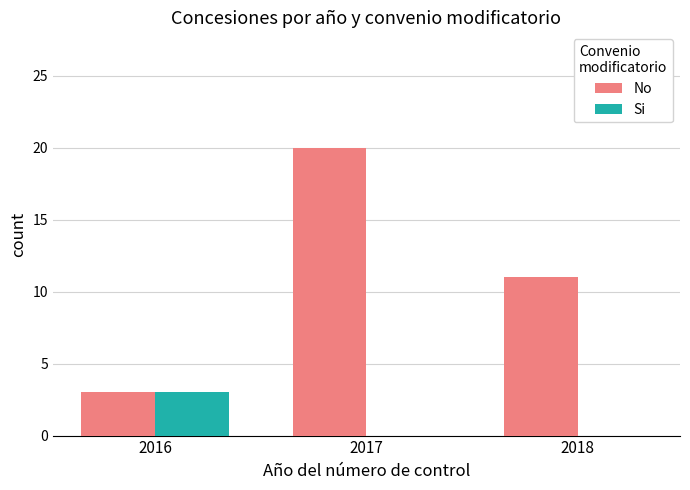

At which label does No reach its peak?

2017